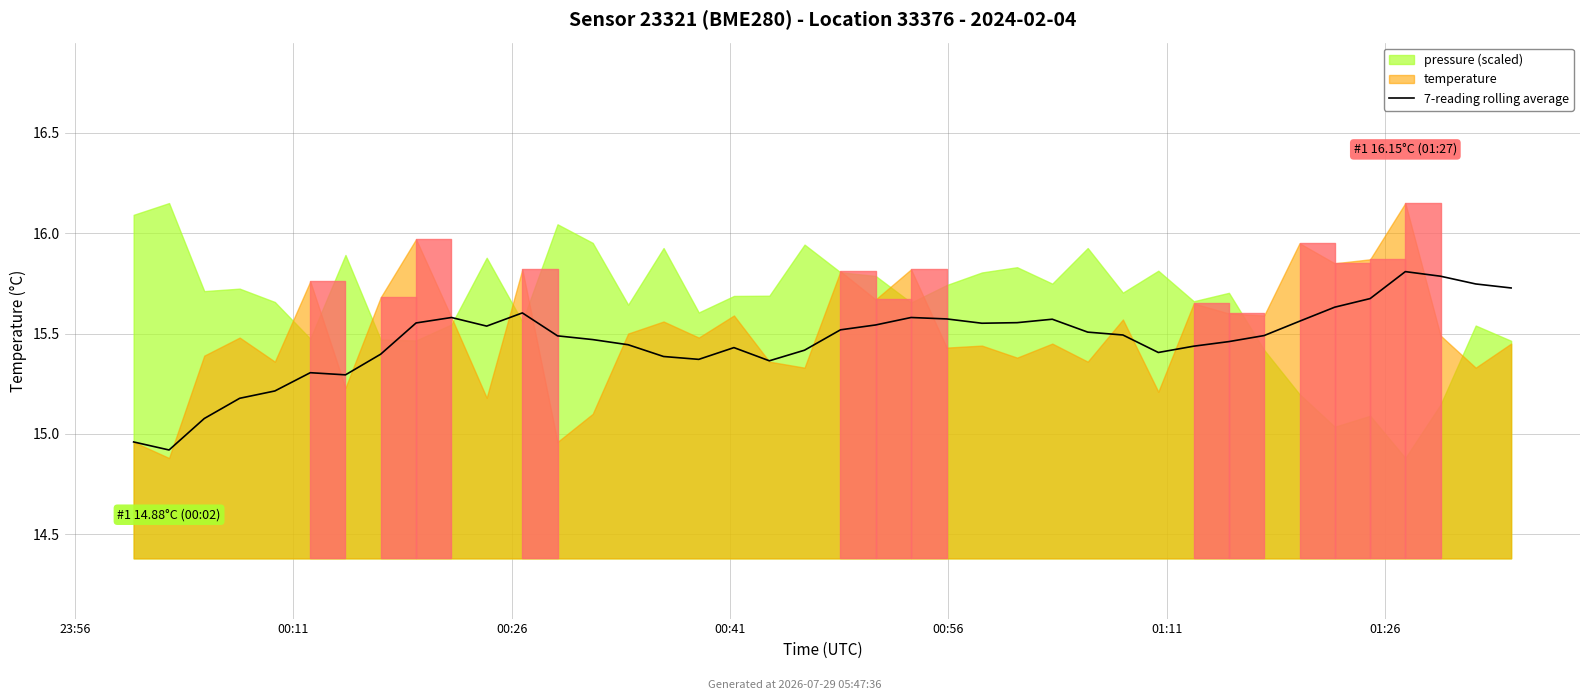

What is the sum of all values?

618.6